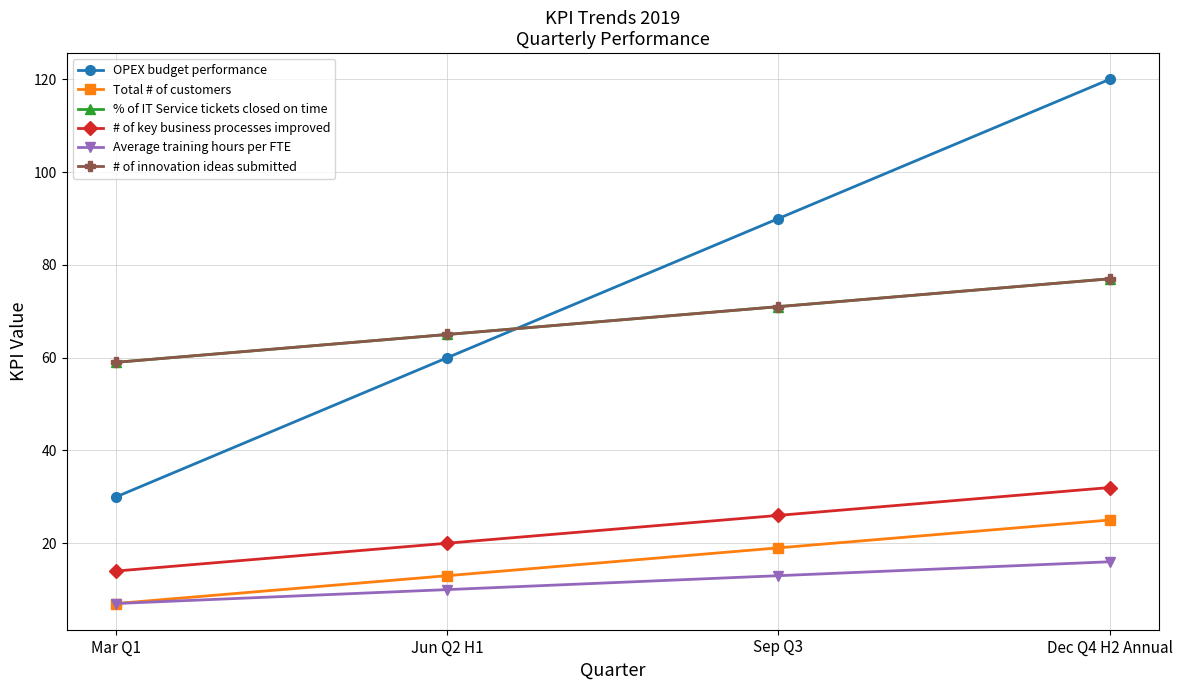

Is this an area chart (filled region under the line)?

No